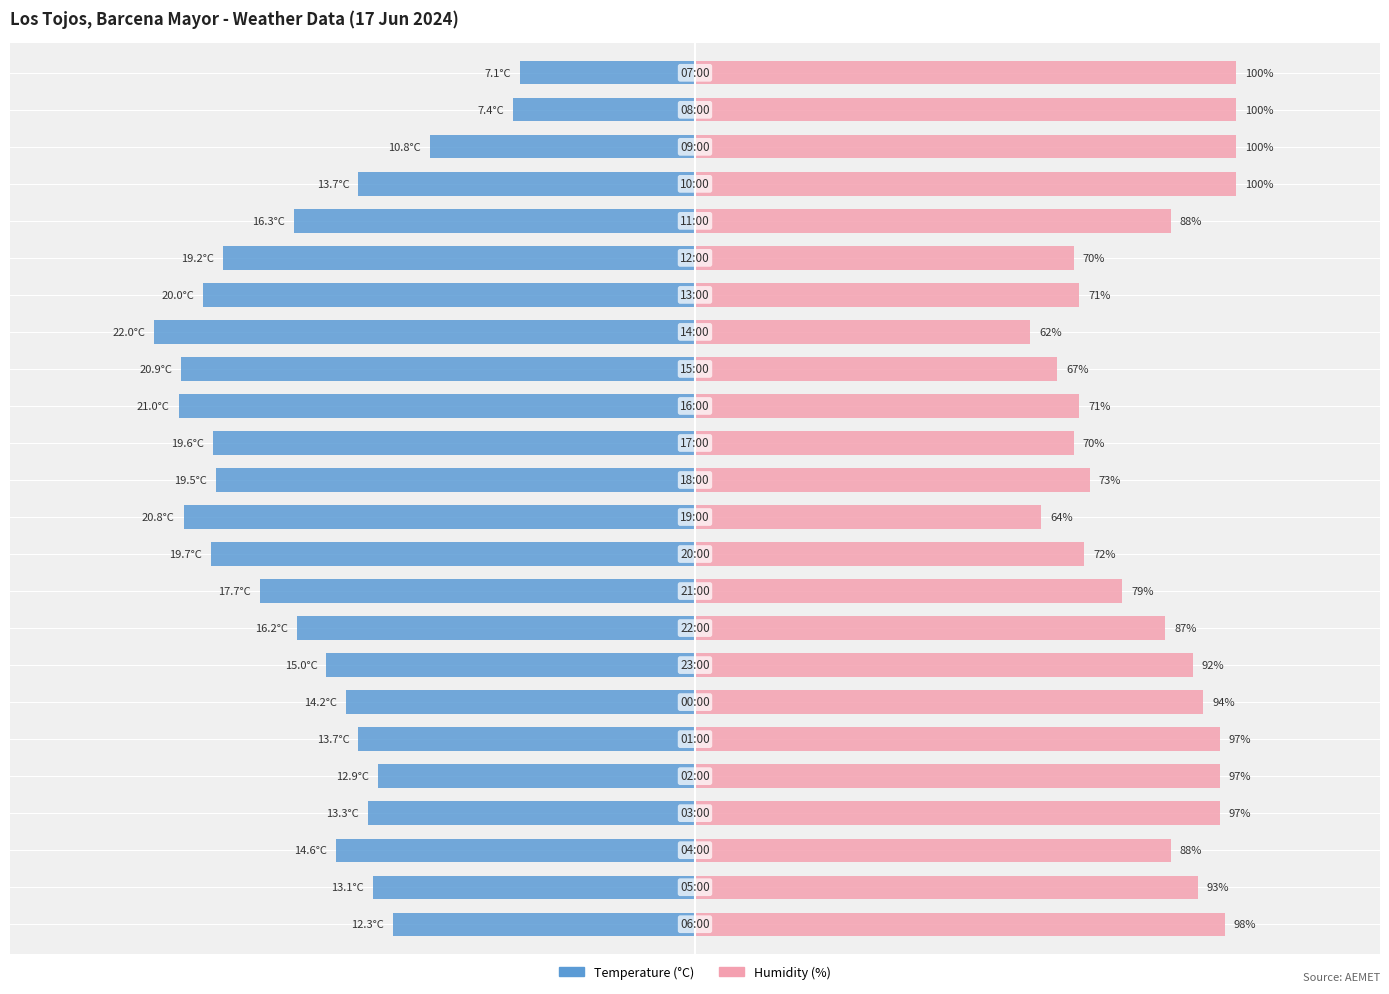

How many bars are there in each group?

2